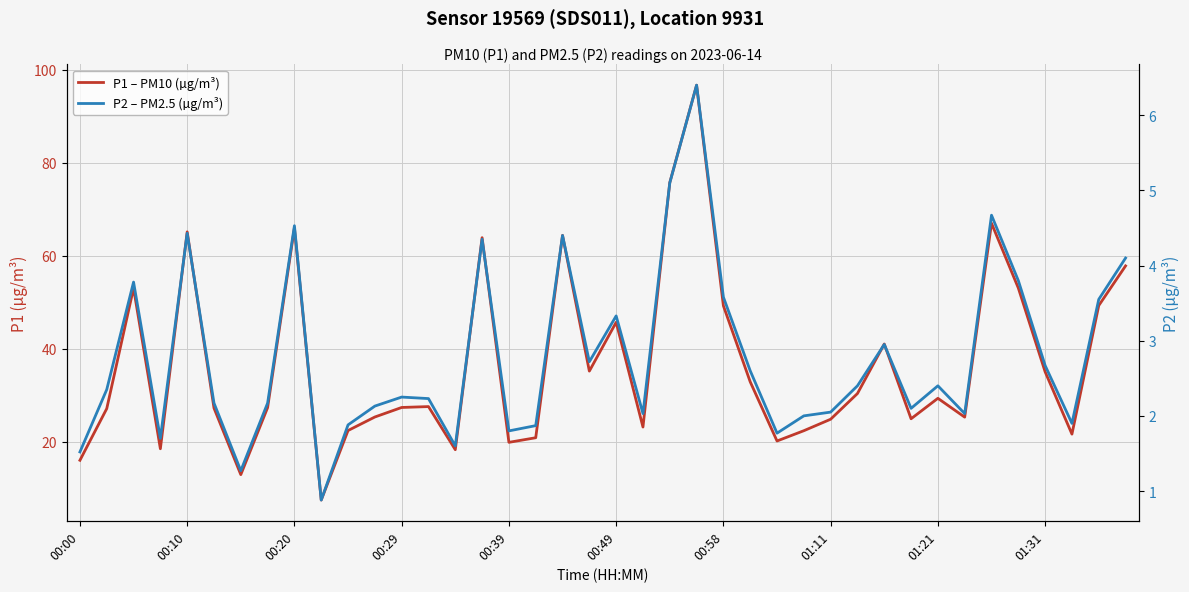

What is the minimum value for P1 – PM10 (µg/m³)?

7.5